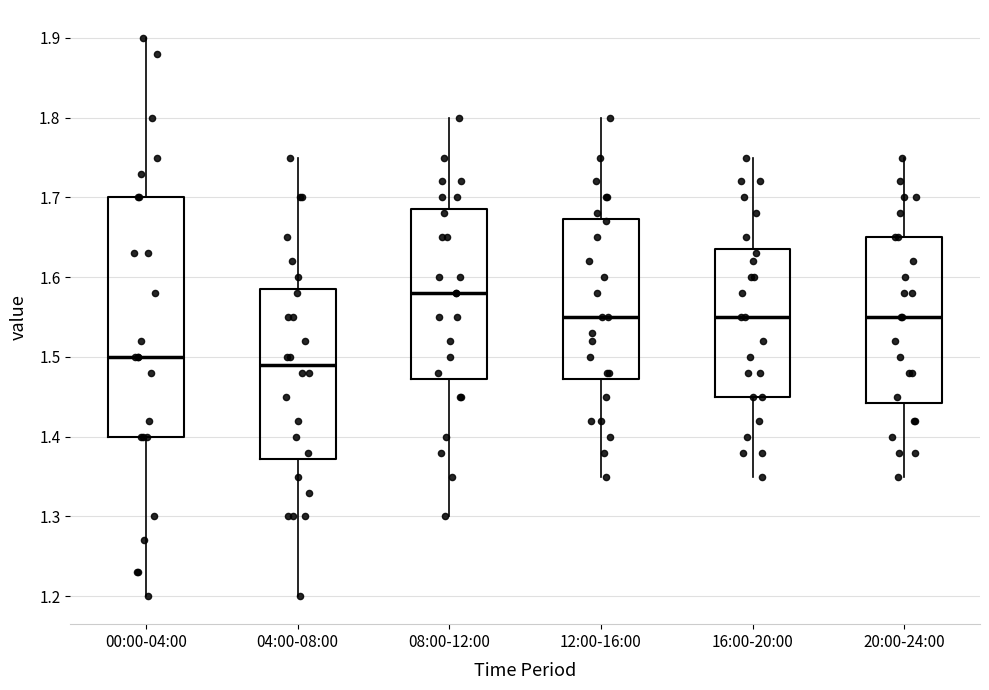

Where does the median line of the box for 08:00-12:00 sit on the y-axis? The values are not printed on the chart, so give them approximately, as read against the axis.

1.58